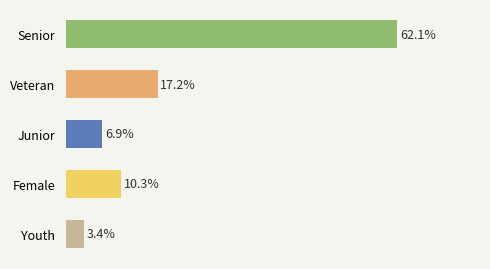

Between Veteran and Female, which is larger?

Veteran